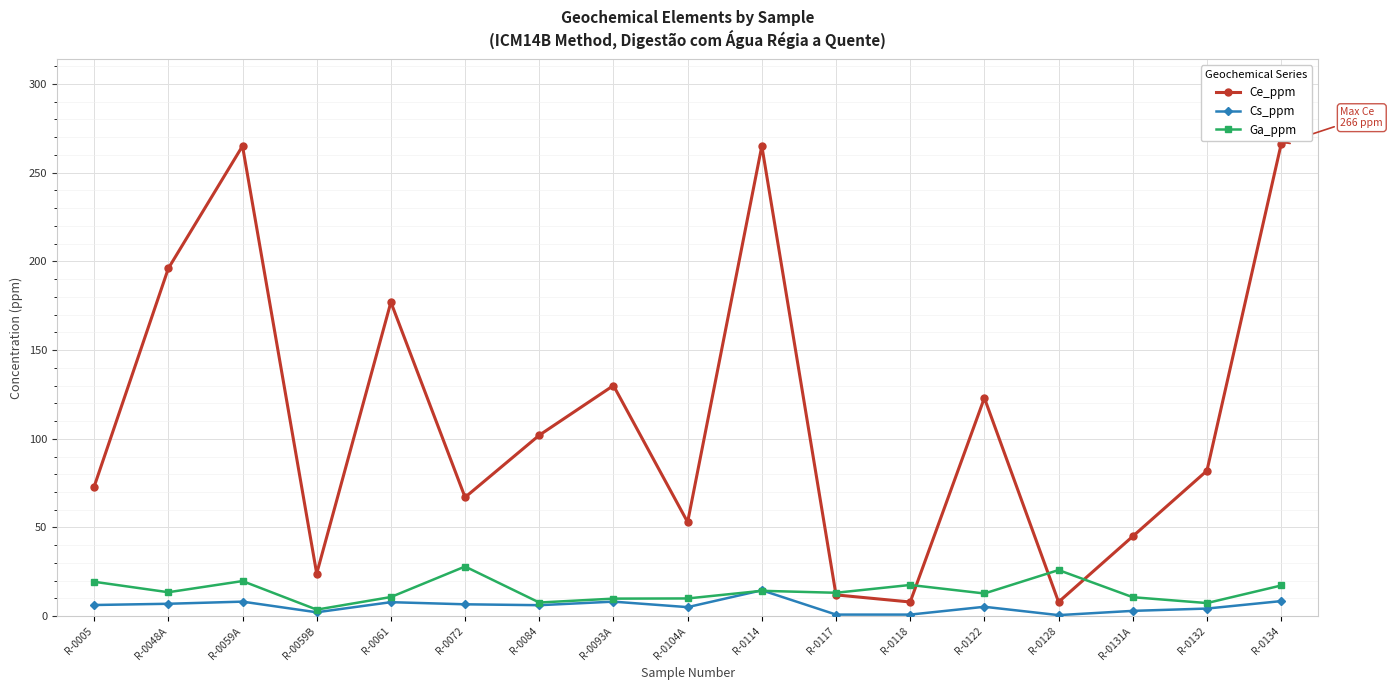

True or false: Ga_ppm has a value of 26.0 at R-0128.

True